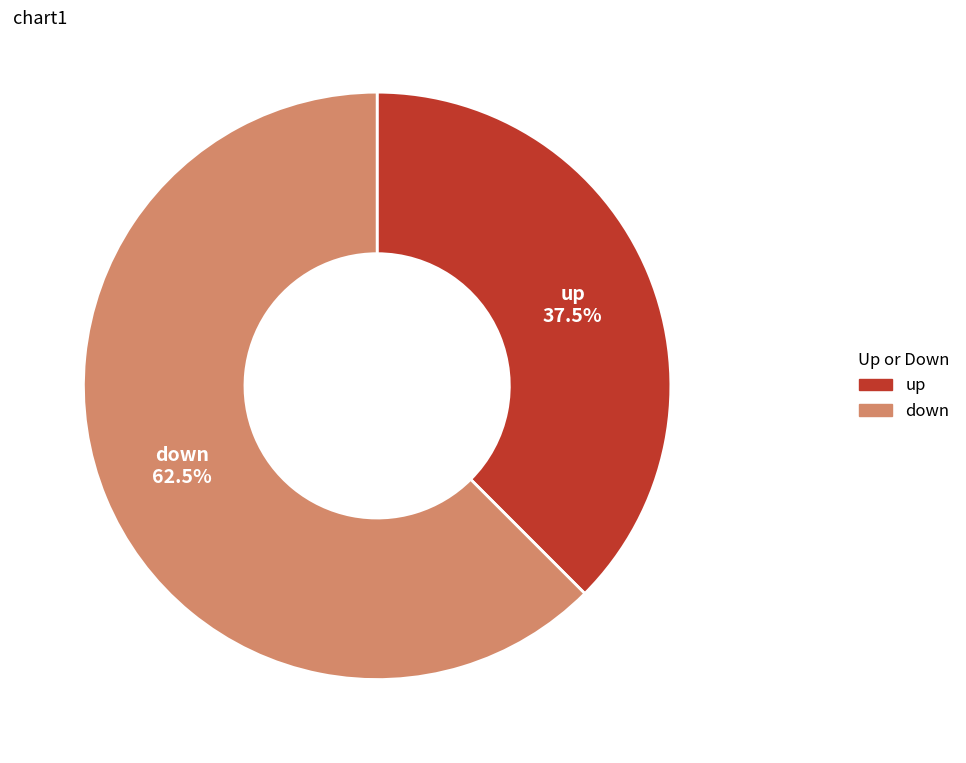

To the nearest percent, what is the combined percentage of up and down?

100%